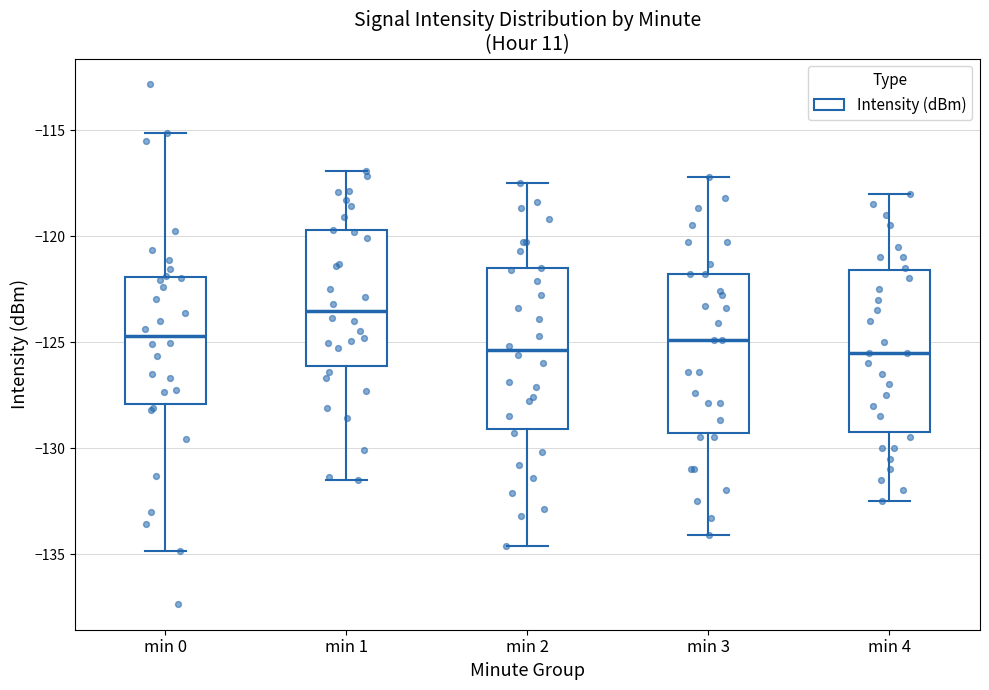

Reading left to right, transcribe this box plot: for each box, give where its median line is, the range the box spans, and where its two whiskers end, as read against the y-axis. The values are not printed on the chart, so give them approximately, as read against the axis.

min 0: median -124.5, box -128.0 to -122.0, whiskers -135.0 to -115.0
min 1: median -123.5, box -126.0 to -119.5, whiskers -131.5 to -117.0
min 2: median -125.5, box -129.0 to -121.5, whiskers -134.5 to -117.5
min 3: median -125.0, box -129.5 to -122.0, whiskers -134.0 to -117.0
min 4: median -125.5, box -129.0 to -121.5, whiskers -132.5 to -118.0